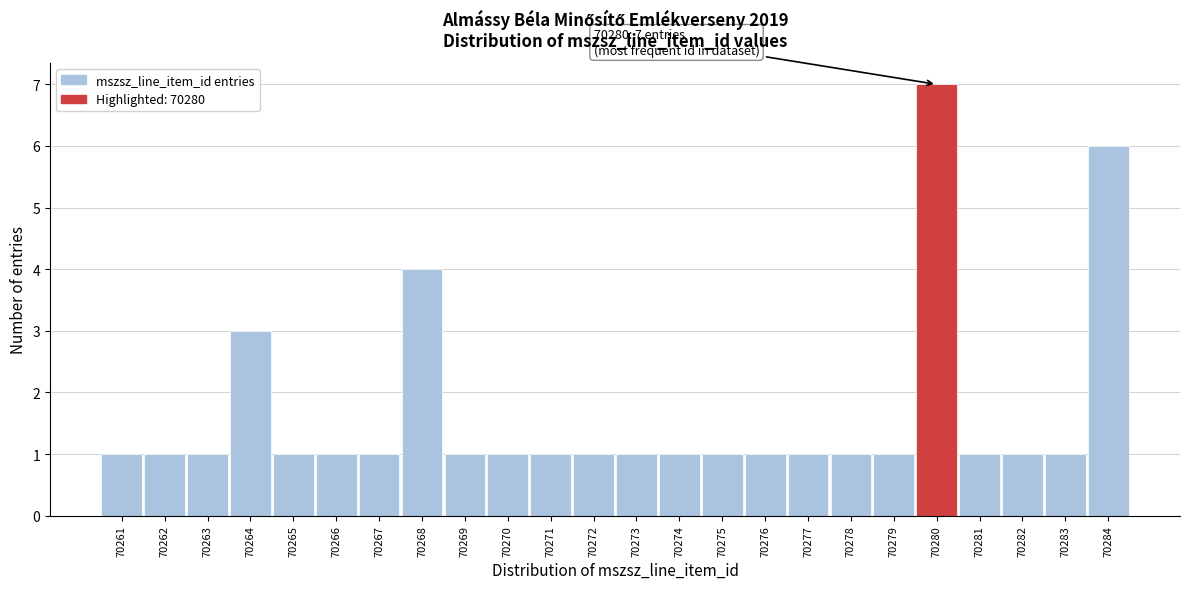

Over which range of the x-axis is the bar tallest?

70279.5 to 70280.5